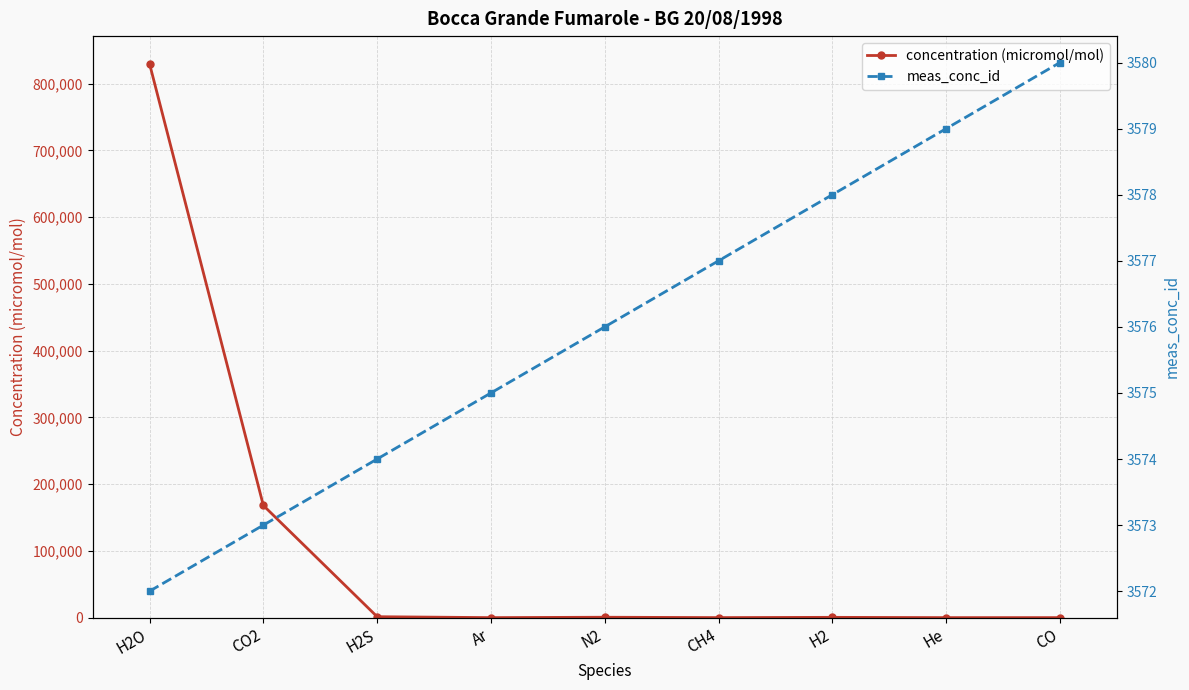

After their last crossing, which series has the higher values: concentration (micromol/mol) or meas_conc_id?

meas_conc_id